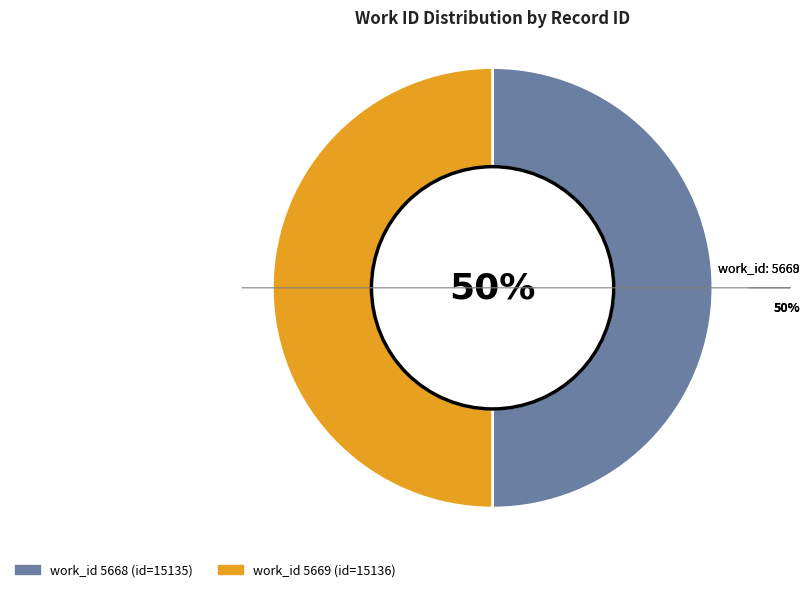

To the nearest percent, what is the average slice percentage?

50%